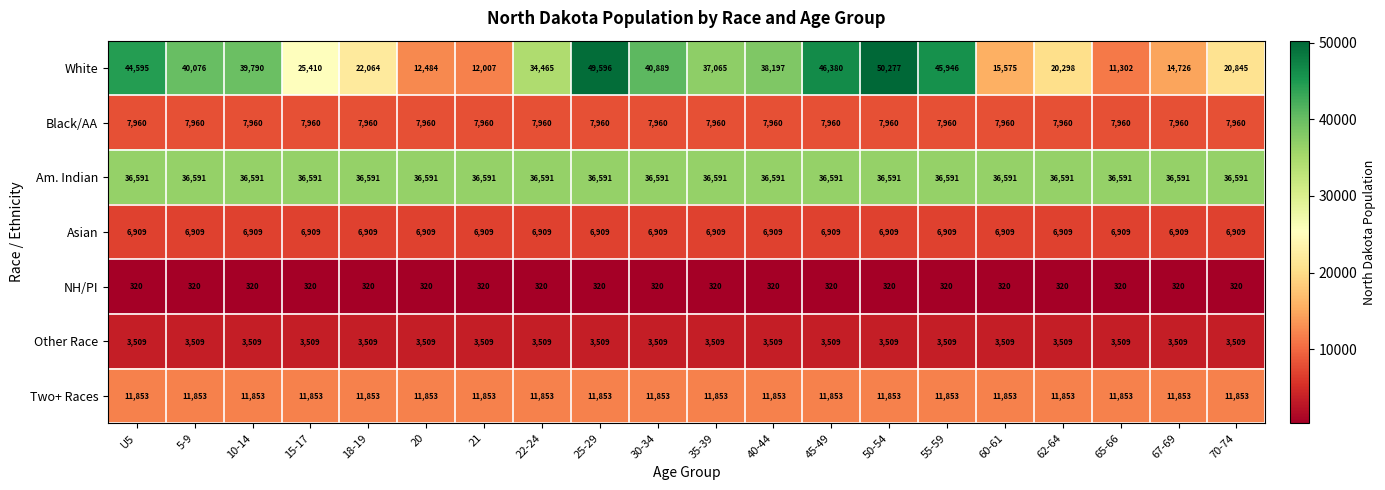

What is the greatest value displayed?

50277